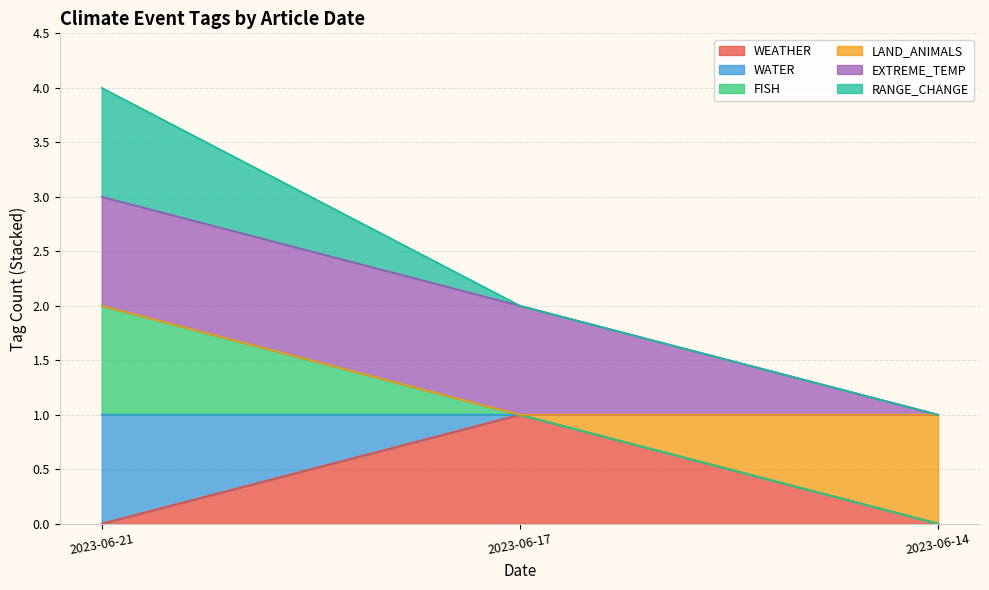

Does the chart have visible grid lines?

Yes